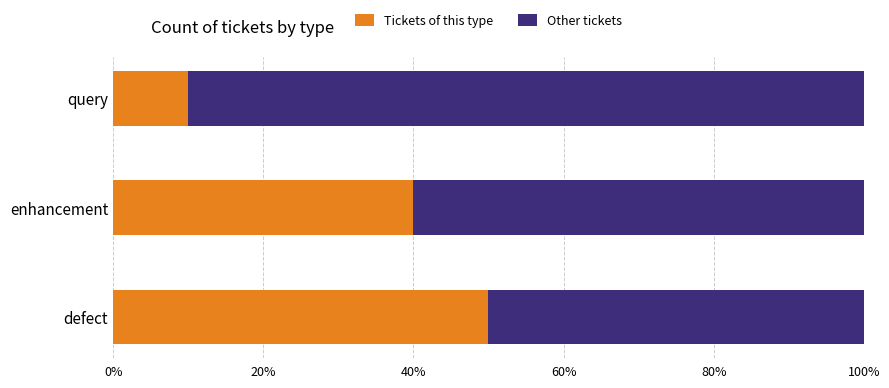

At which label is Tickets of this type closest to 30?

enhancement